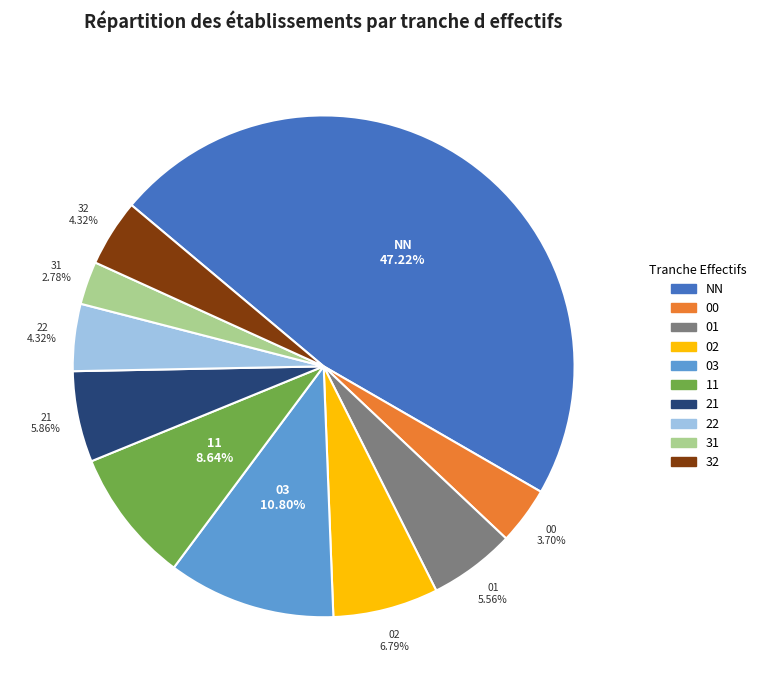

Count the number of slices in the pie.

10